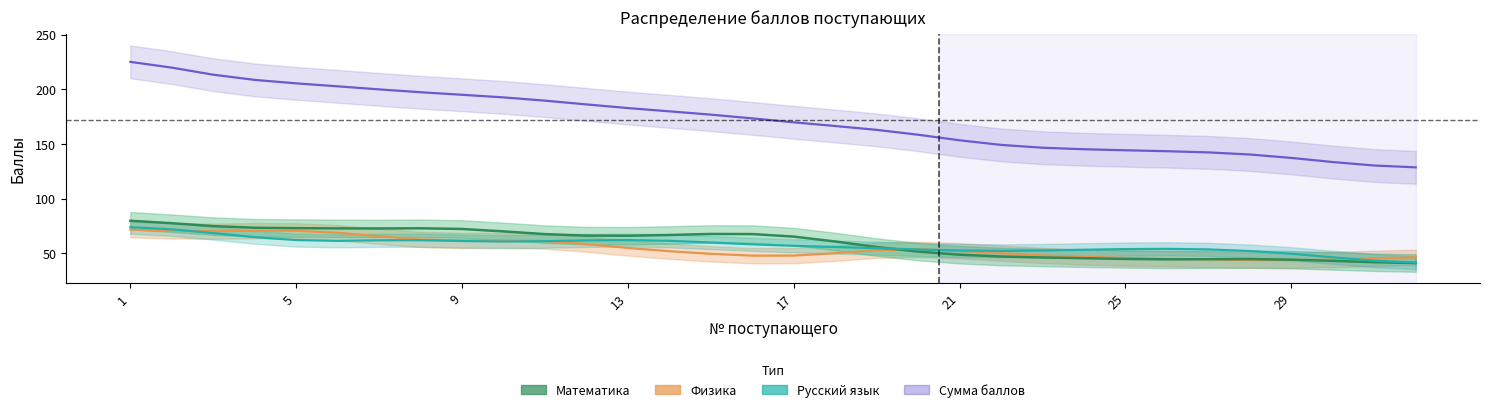

What is the total value across all series at 8?

394